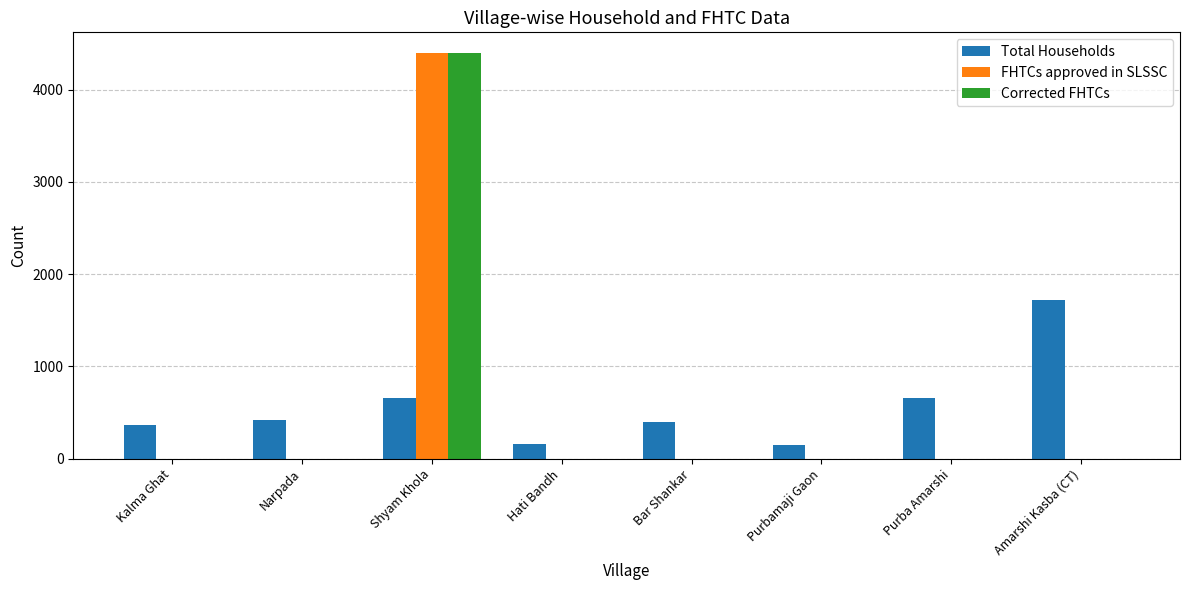

Count the number of data series in this chart.

3